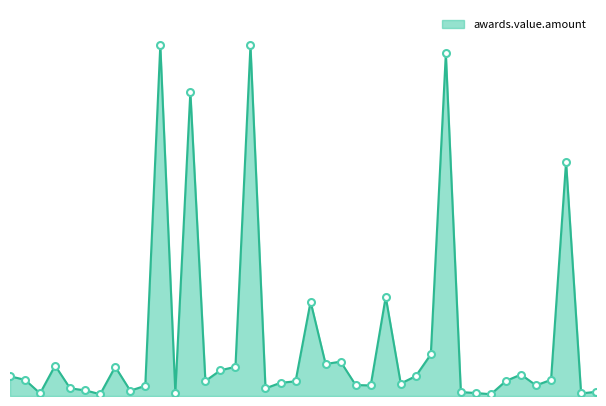

At which category does the chart reach its peak across all series?

235-06